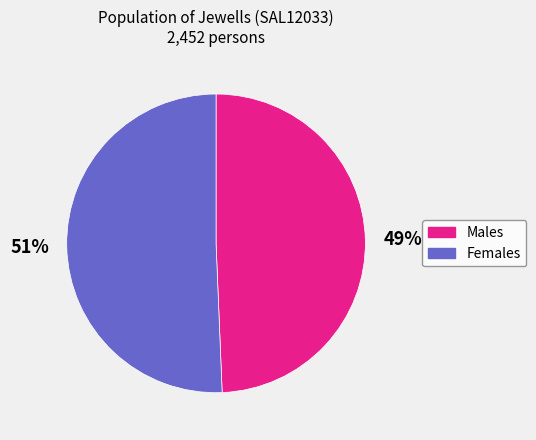

To the nearest percent, what is the combined percentage of Males and Females?

100%